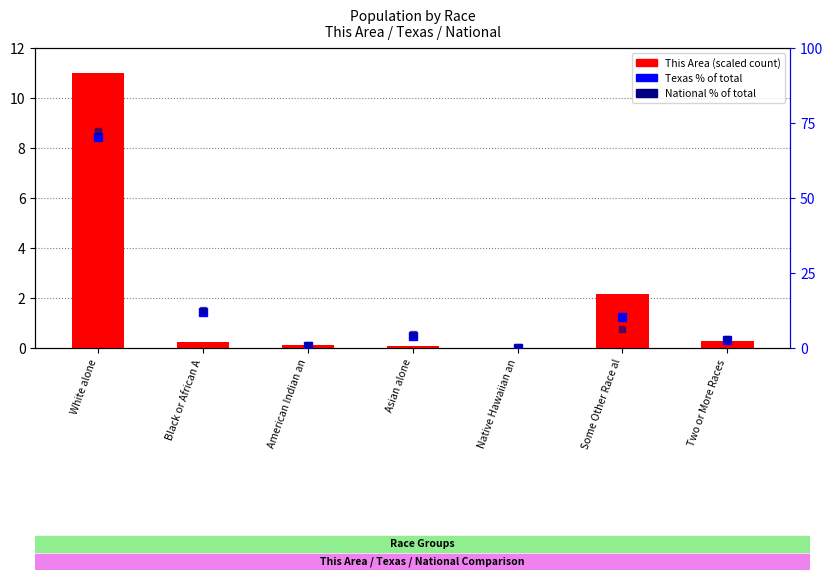

What is the total value across all series at Some Other Race al?

18.8